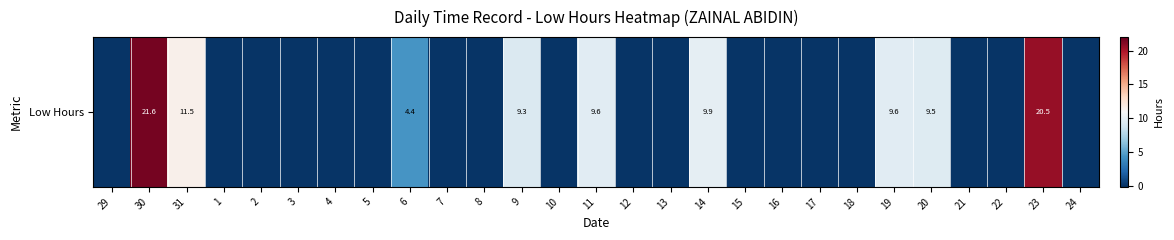

What is the difference between the values at 9 and 6?

4.9